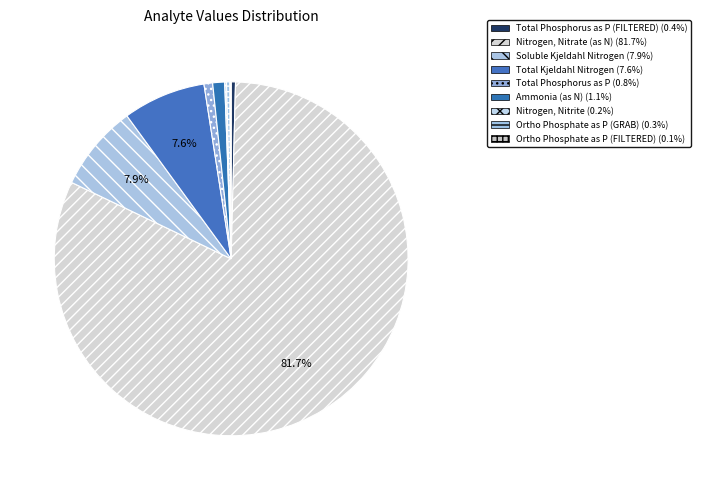

Rank the categories by value from lowest to highest.

Ortho Phosphate as P (FILTERED), Nitrogen, Nitrite, Ortho Phosphate as P (GRAB), Total Phosphorus as P (FILTERED), Total Phosphorus as P, Ammonia (as N), Total Kjeldahl Nitrogen, Soluble Kjeldahl Nitrogen, Nitrogen, Nitrate (as N)